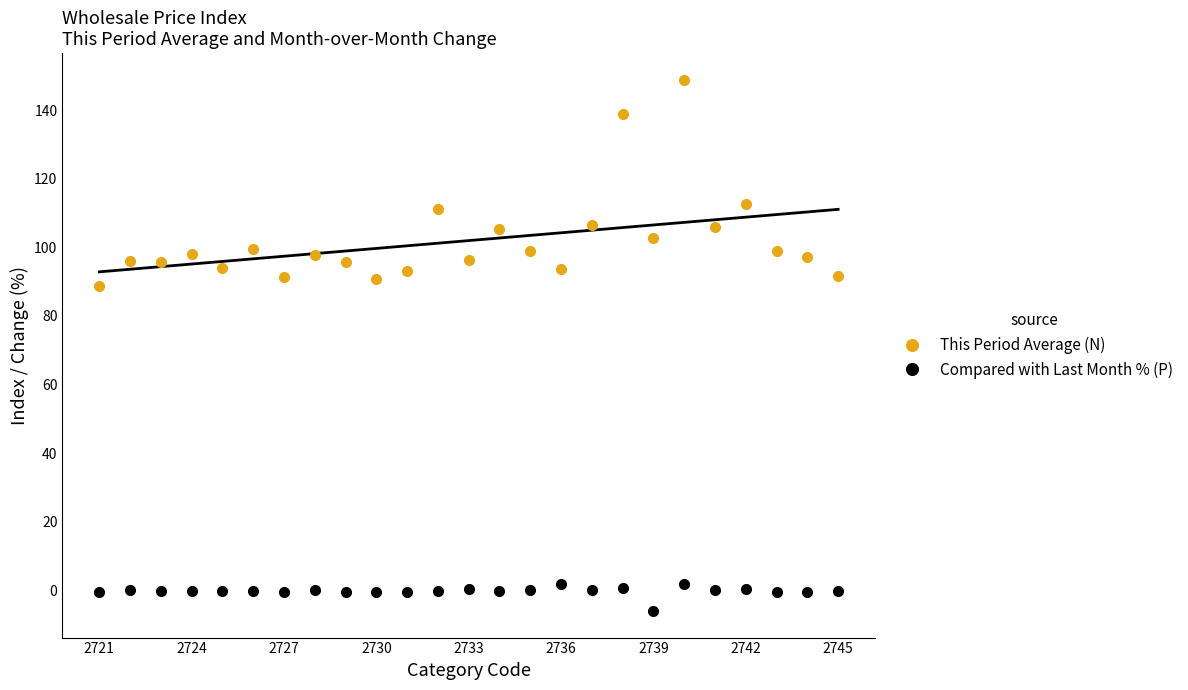

What is the sum of the This Period Average (N) values at 2739 and 2730?

193.4